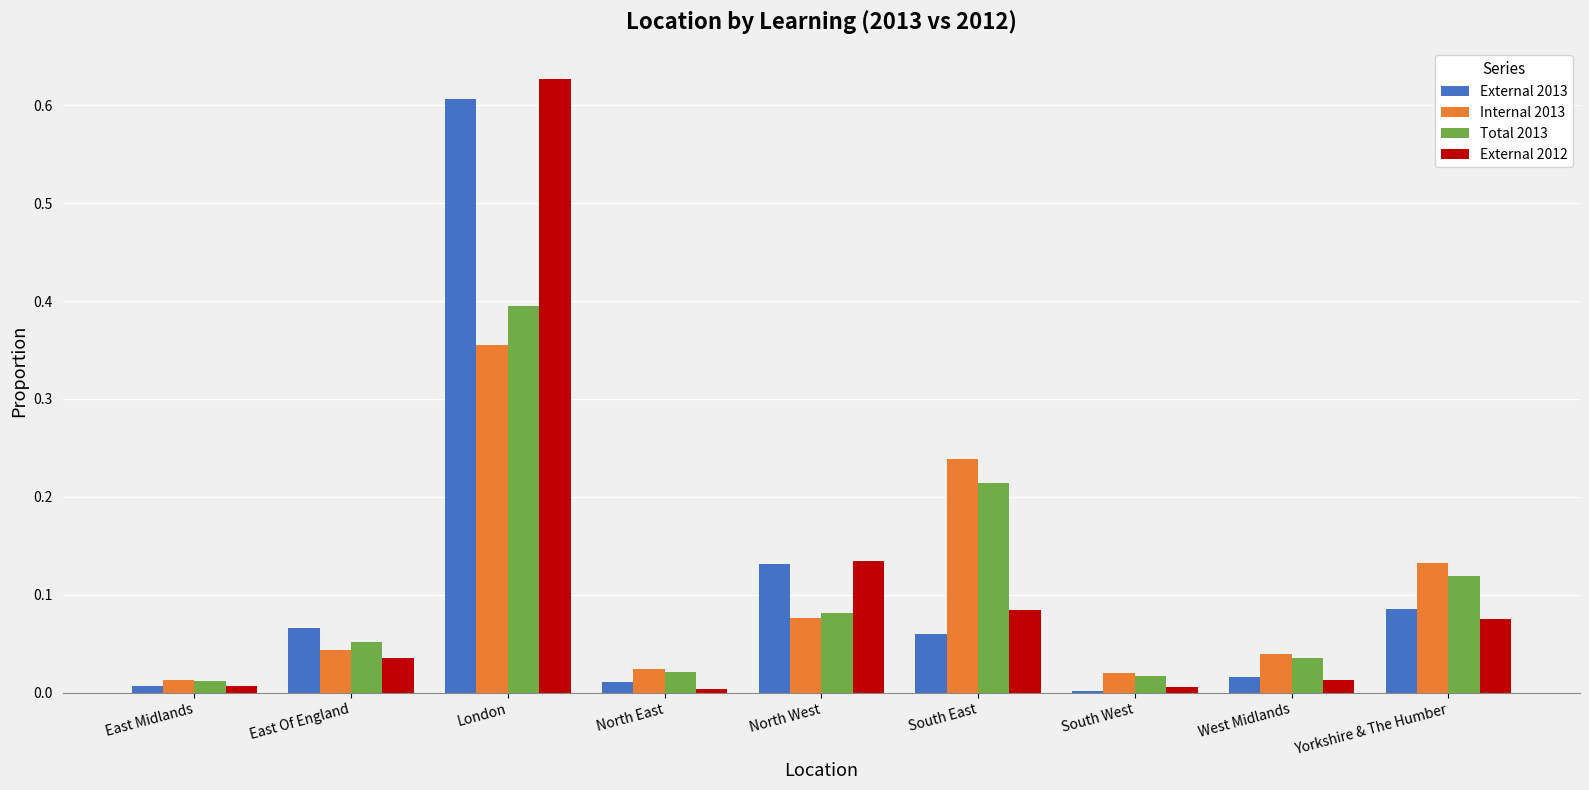

Which series changed the most between London and South East?

External 2013